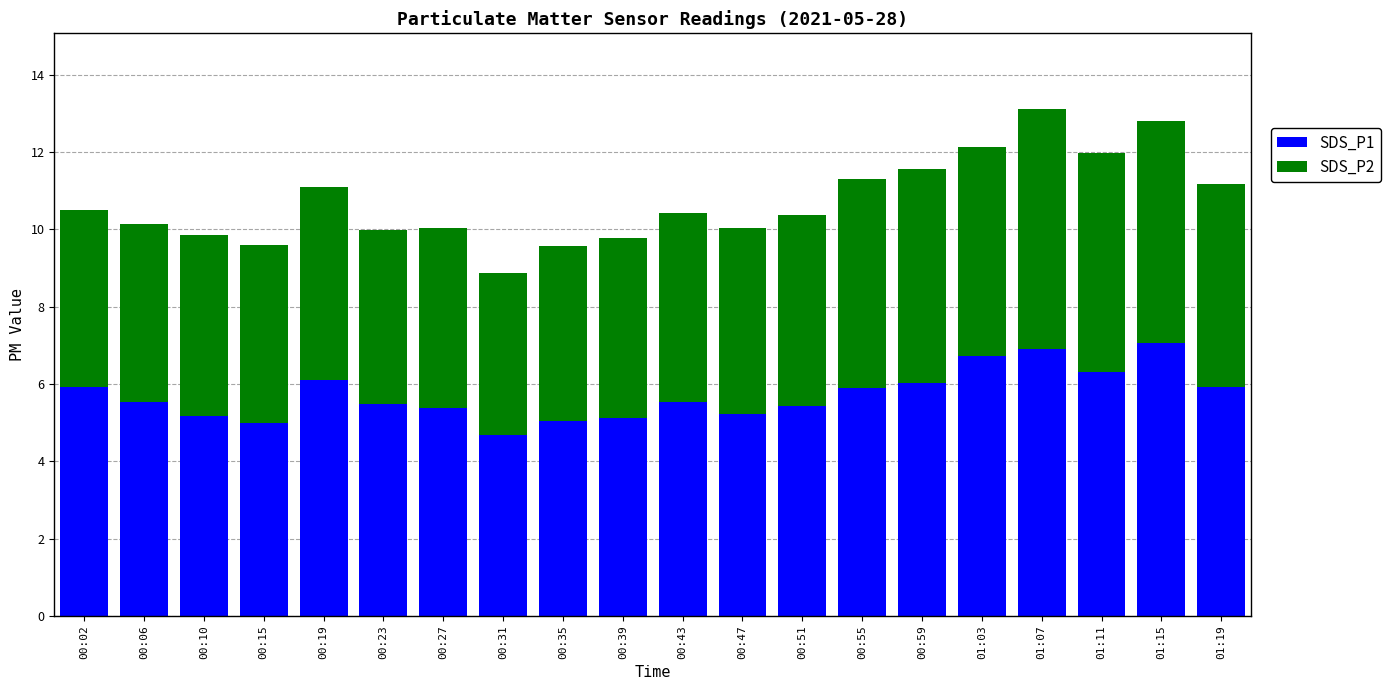

At which label does SDS_P1 reach its peak?

01:15